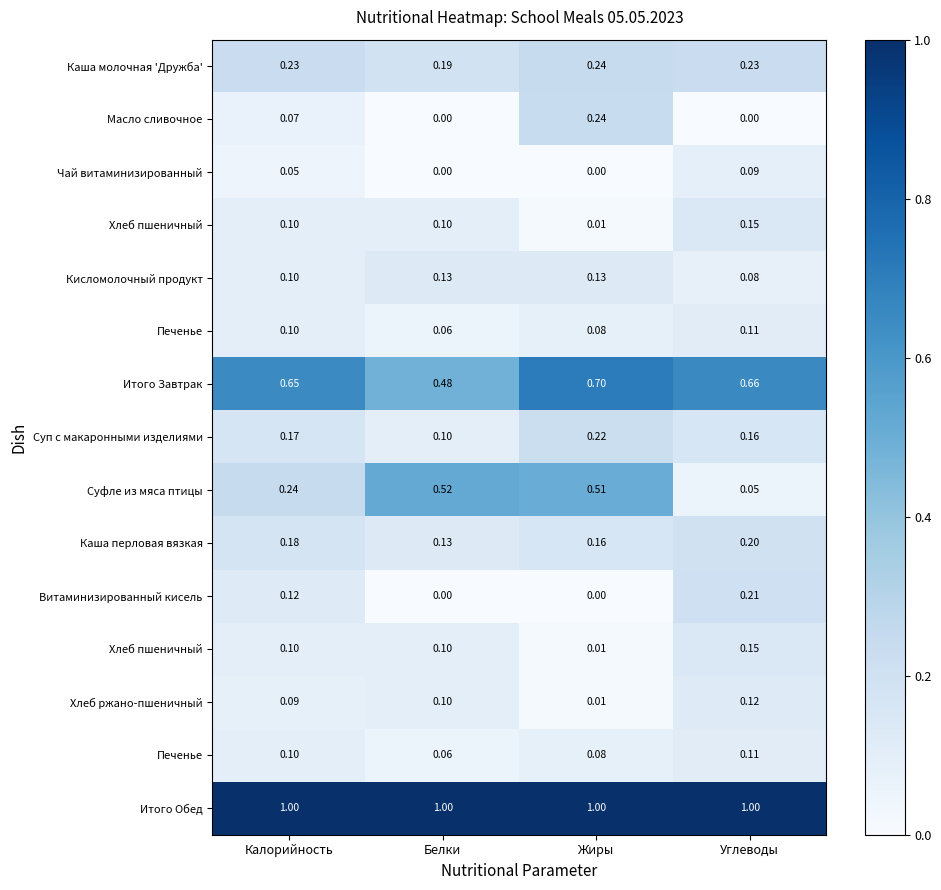

At which category is the sum across all series the highest?

Жиры